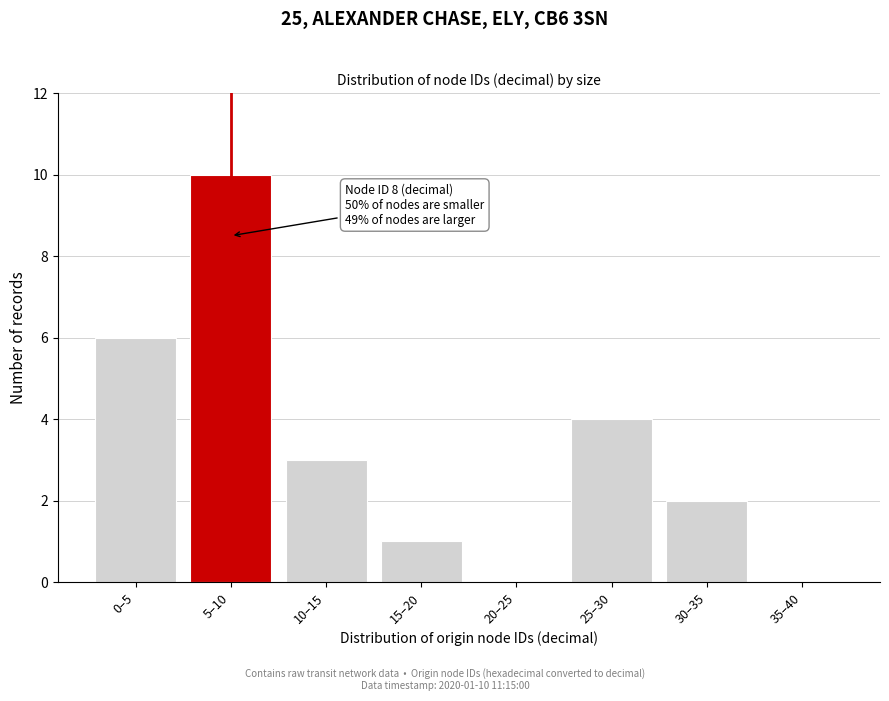

Reading right to left, transcribe all the data shown in this chart.

35–40=0	30–35=2	25–30=4	20–25=0	15–20=1	10–15=3	5–10=10	0–5=6